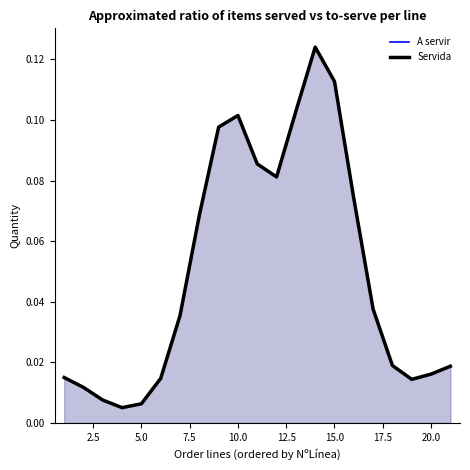

Is the value of Servida at 12.5 greater than the value of A servir at 18?

Yes